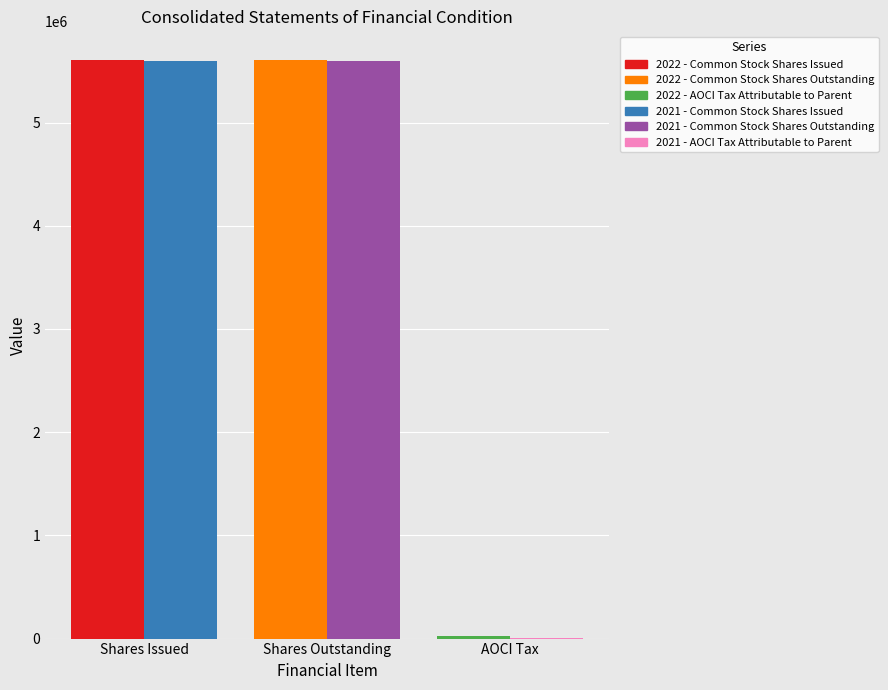

How many distinct data groups are displayed?

6